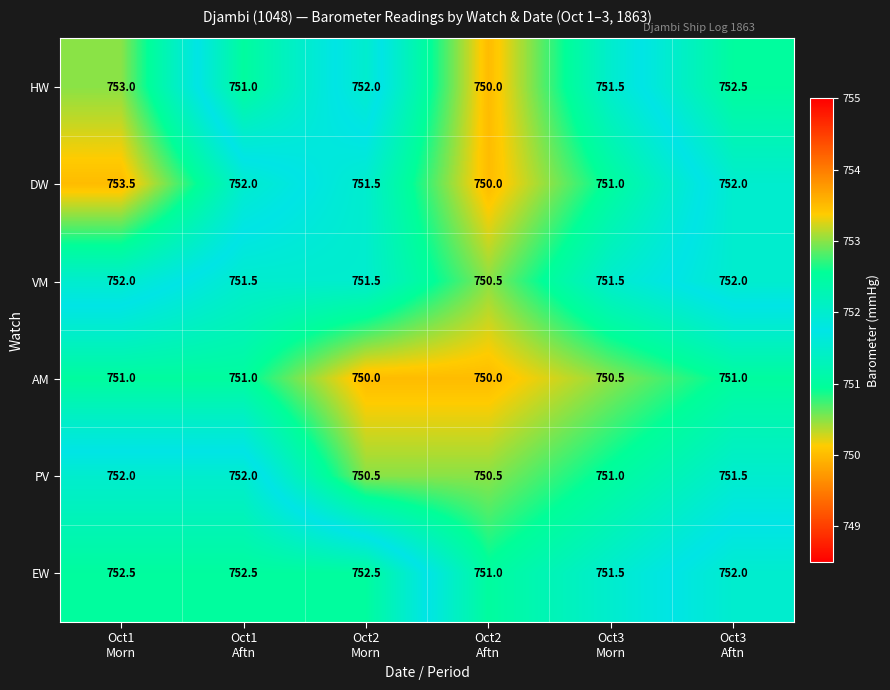

Which series has the largest total across all categories?

EW